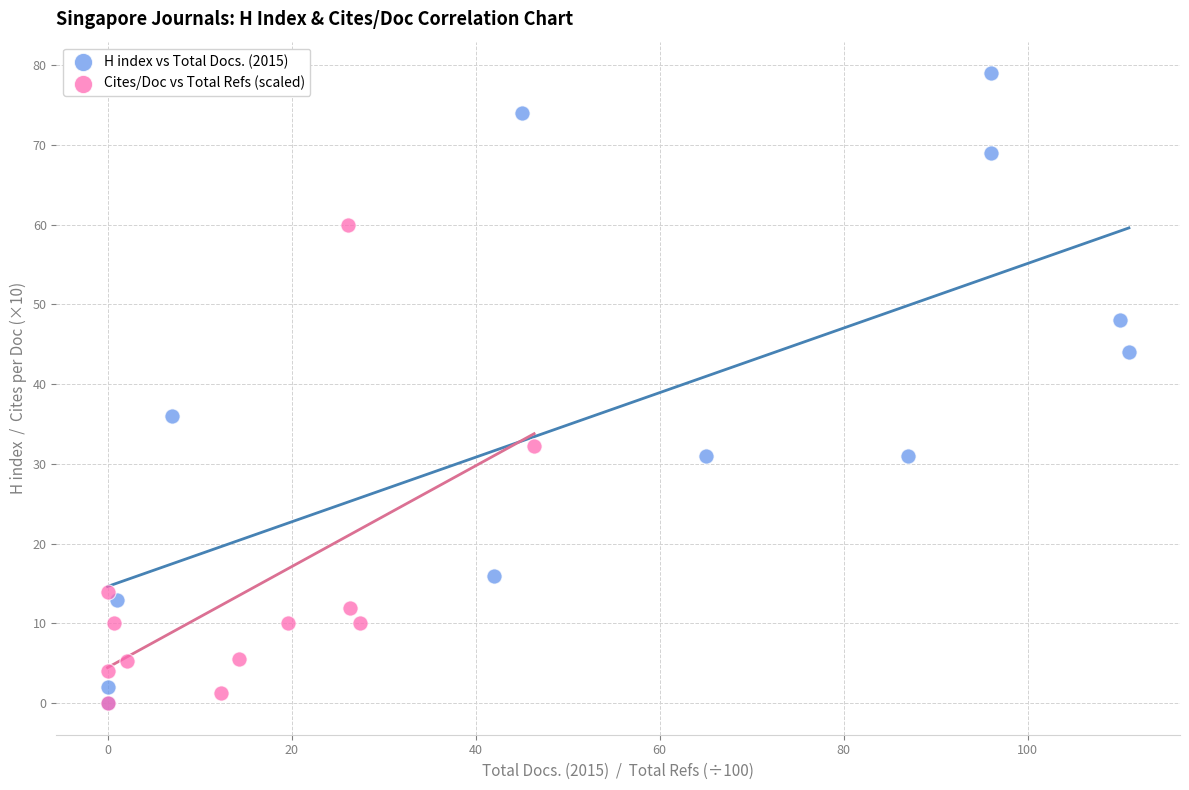

What are all the series names shown in the legend?

H index vs Total Docs. (2015), Cites/Doc vs Total Refs (scaled)